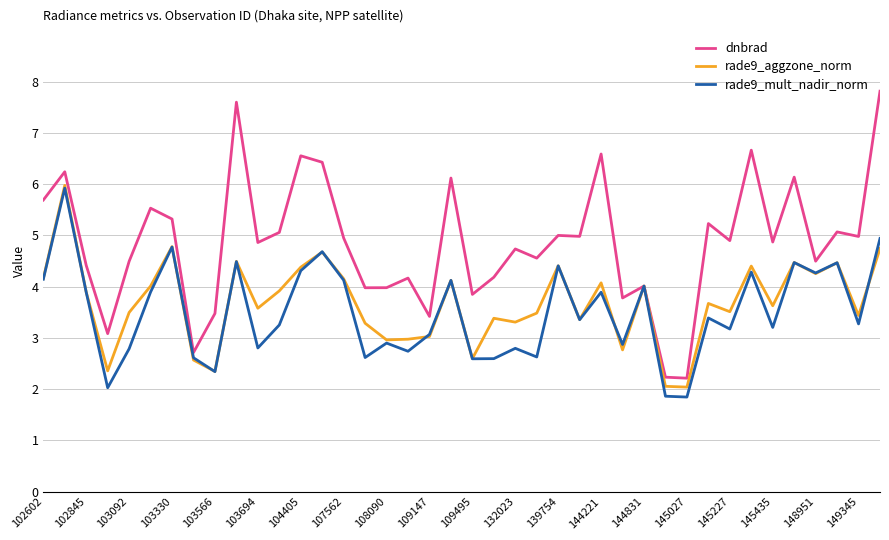

Which series has the largest range (max minus min)?

dnbrad